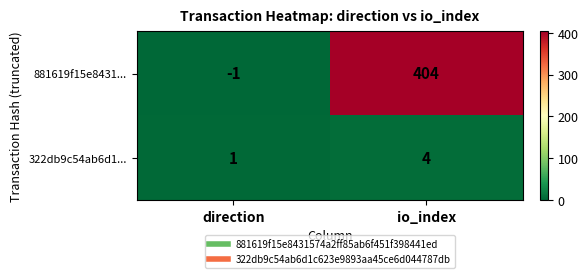

Where is 322db9c54ab6d1... nearest to the value 2?

direction